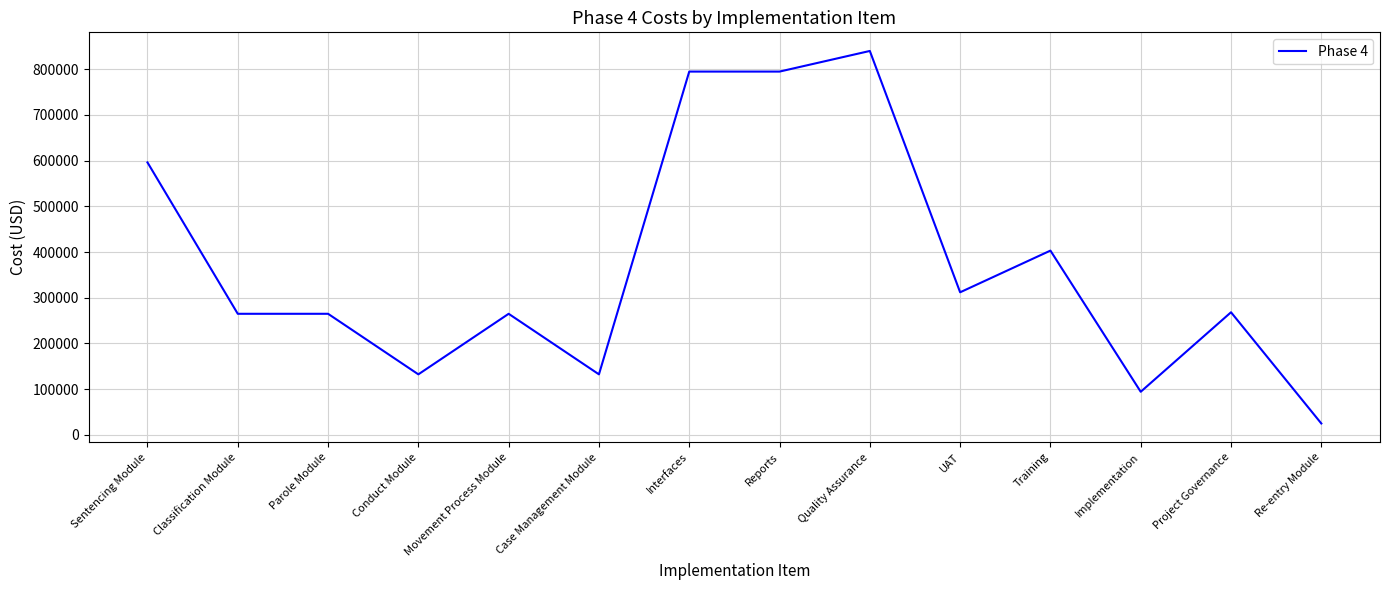

Where is the data nearest to the value 432500?

Training